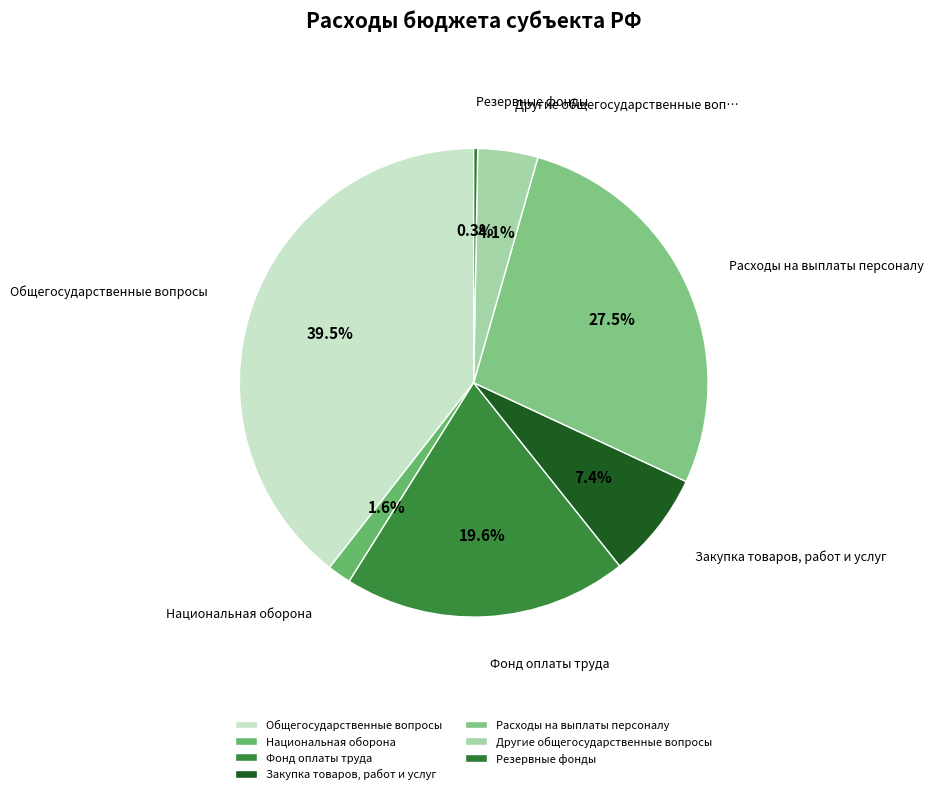

Which has a higher value, Закупка товаров, работ и услуг or Национальная оборона?

Закупка товаров, работ и услуг